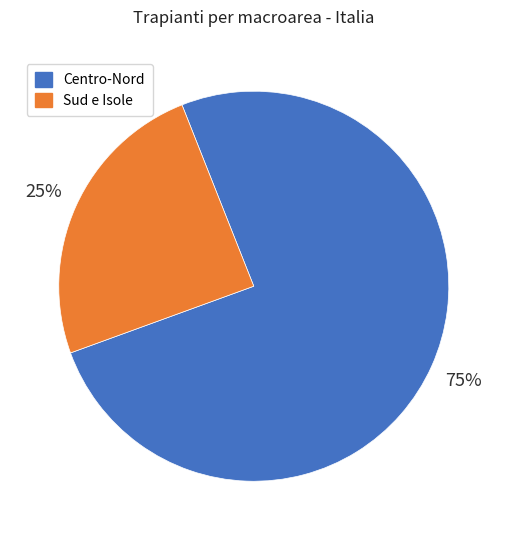

Rank the categories by value from lowest to highest.

Sud e Isole, Centro-Nord